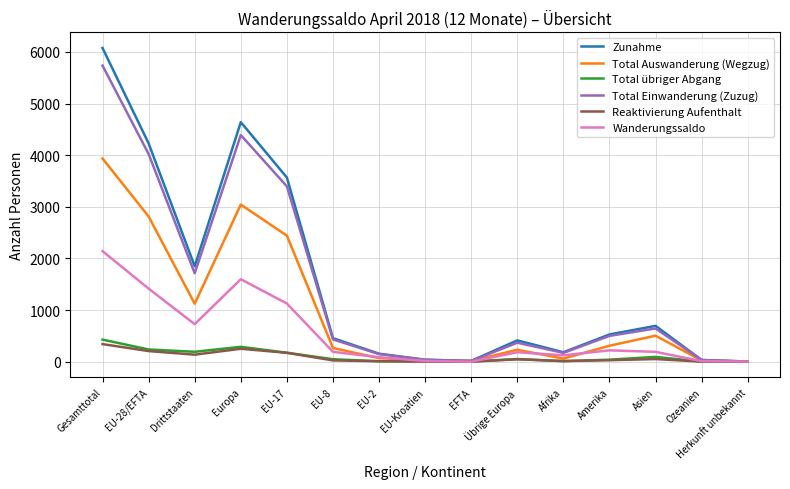

Is it true that Zunahme equals 2986 at Gesamttotal?

False